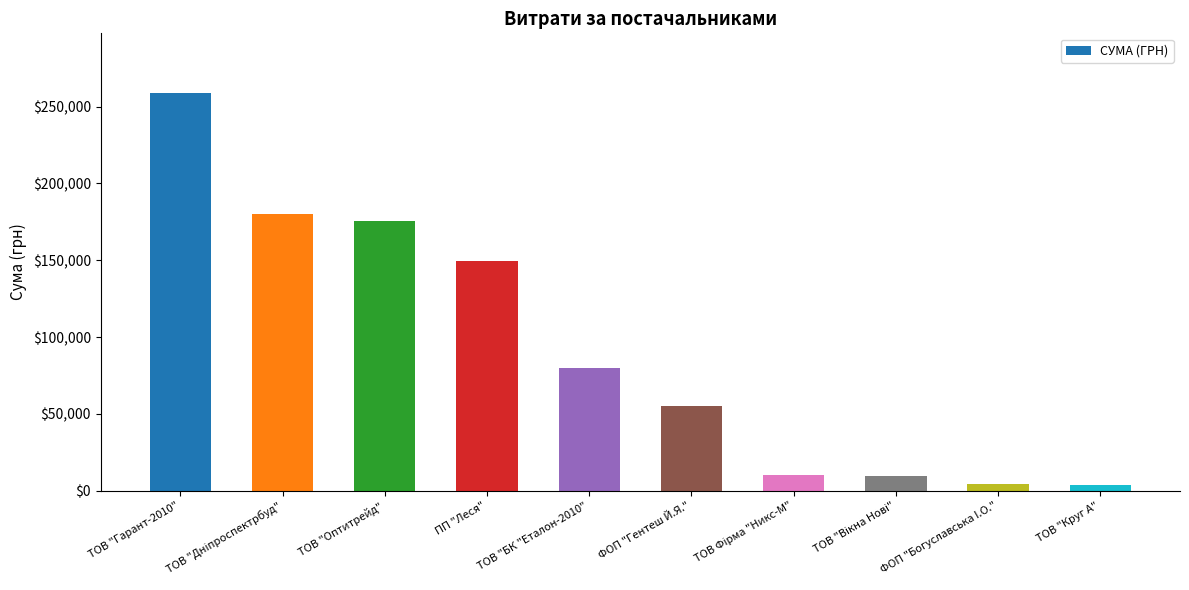

What value does the data have at ПП "Леся"?

149862.5